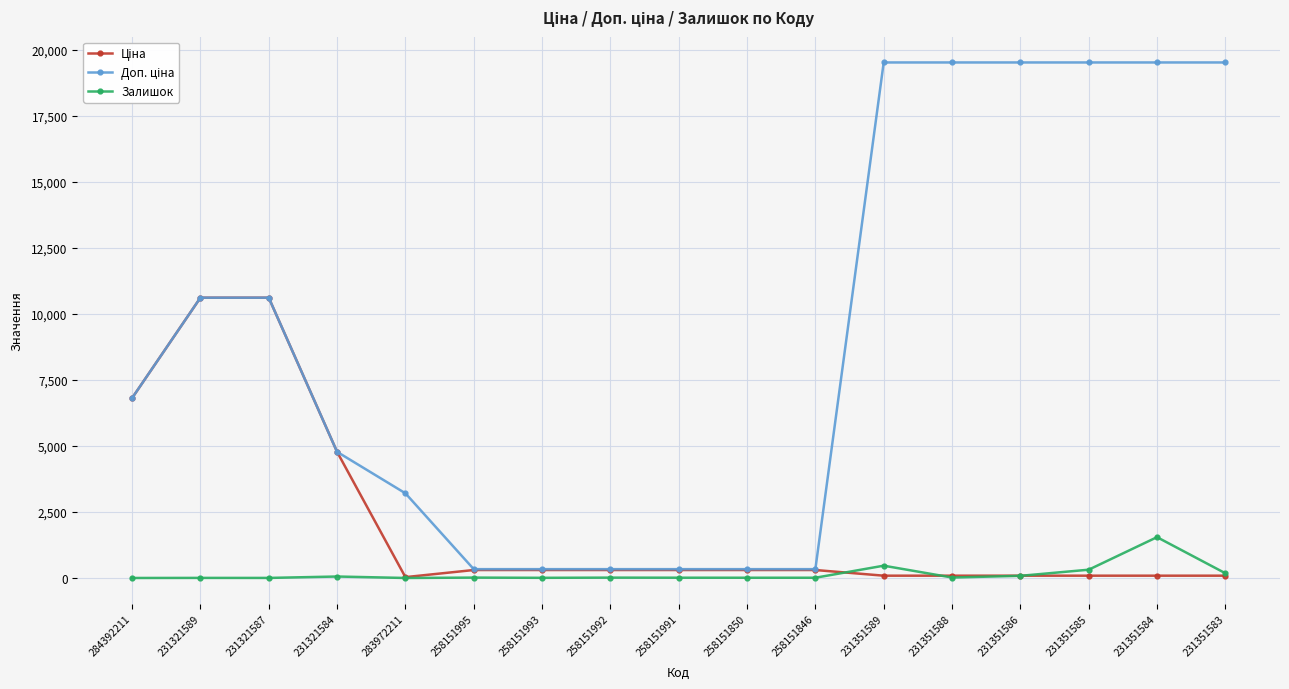

Is it true that Залишок equals 465.0 at 231351589?

True